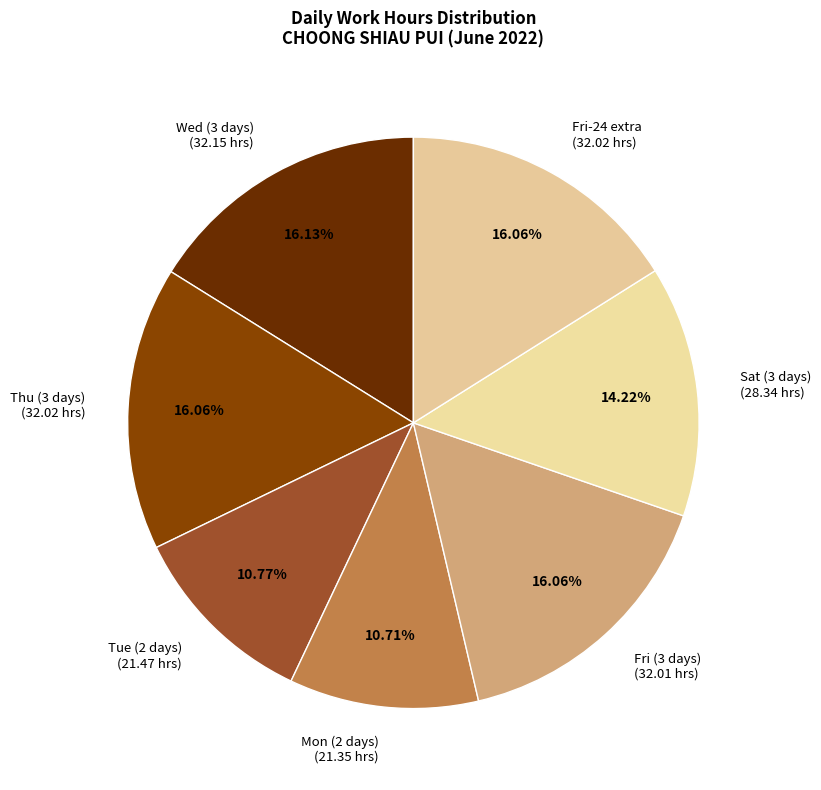

Approximately how many times larger is the value at Sat (3 days) compared to Thu (3 days)?

0.9